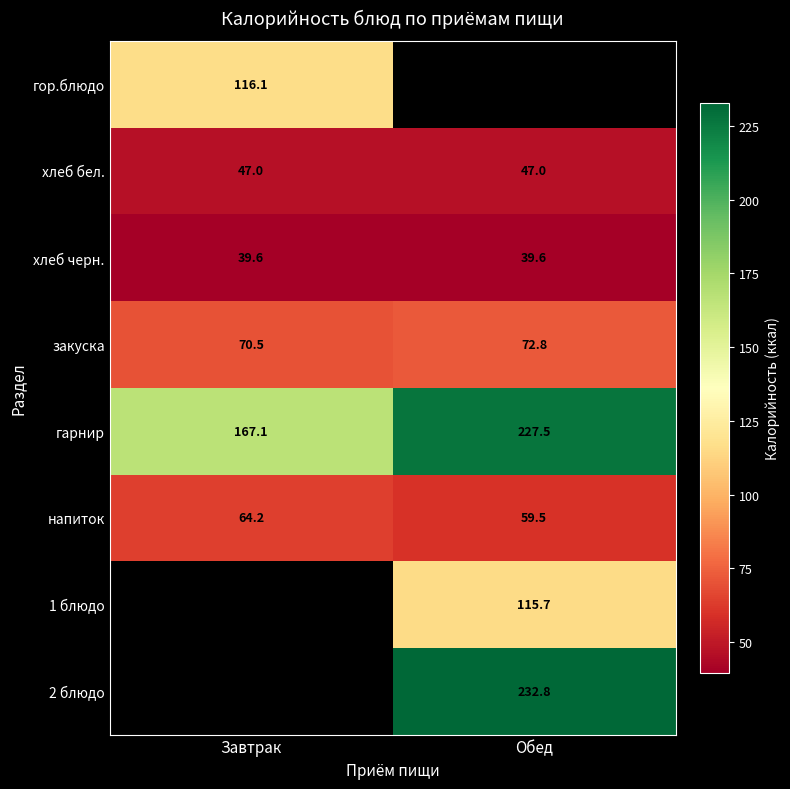

Rank the categories by напиток value from highest to lowest.

Завтрак, Обед